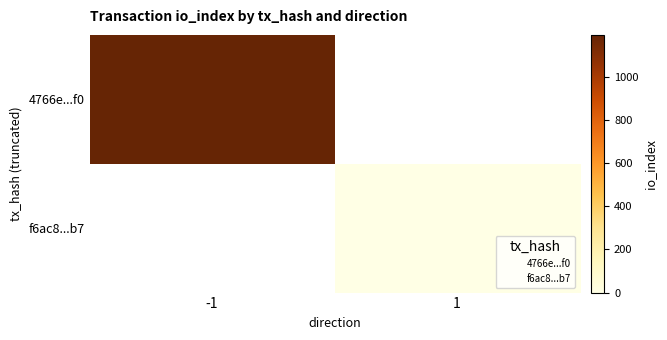

At how many categories does at least one series exceed 309?

1